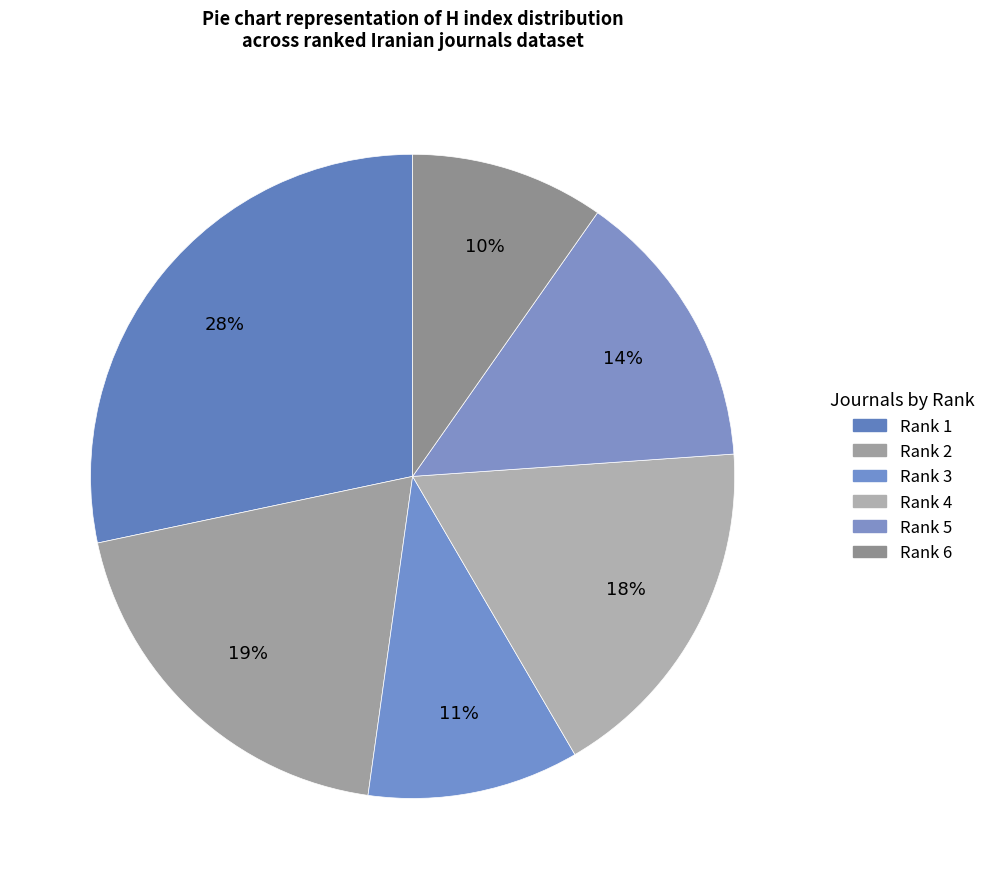

Count the number of slices in the pie.

6